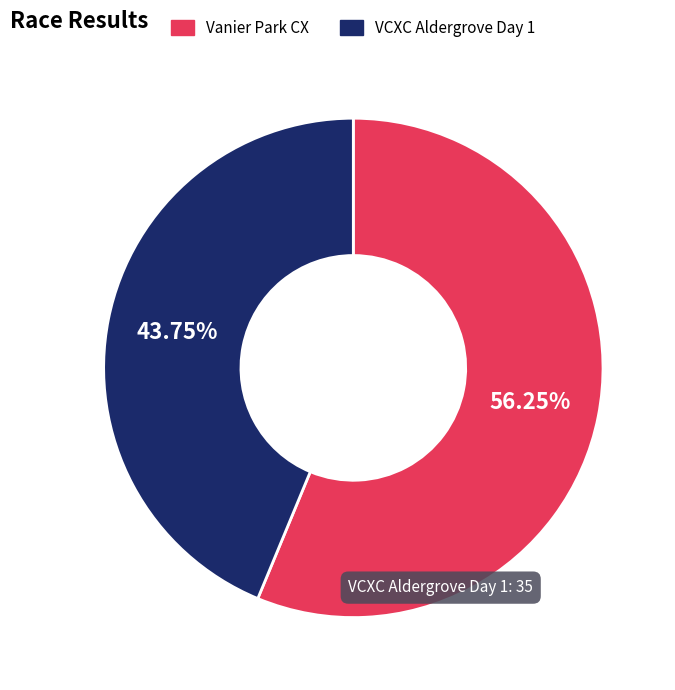

Count the number of slices in the pie.

2